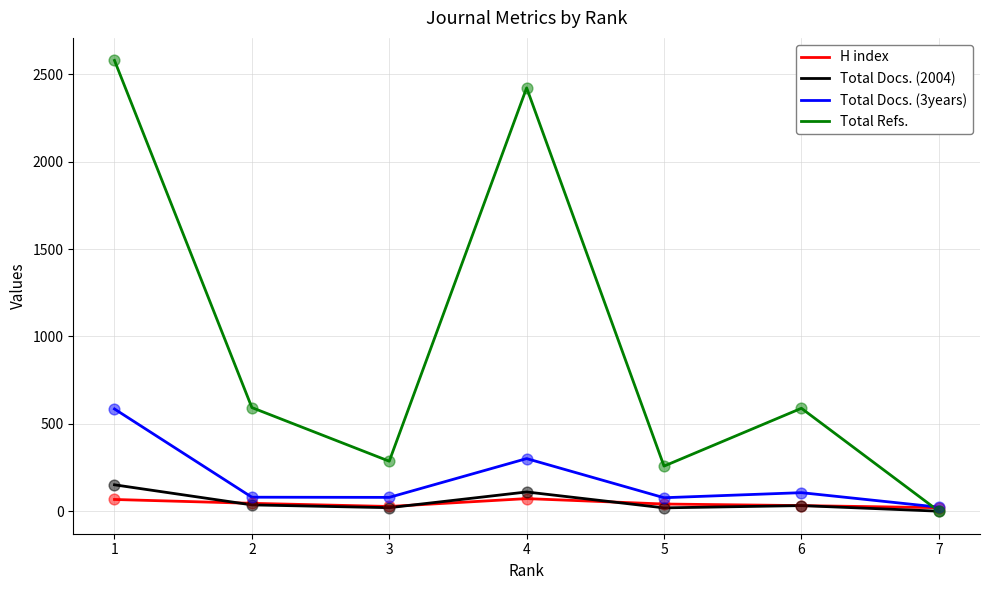

Which series has the widest spread of values?

Total Refs.